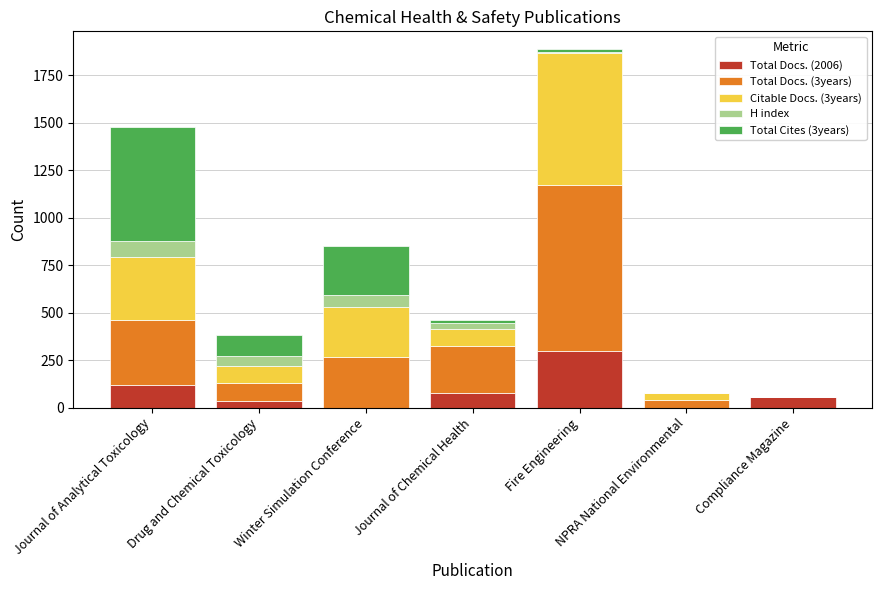

The Total Docs. (2006) series shows -190 at NPRA National Environmental. True or false?

False